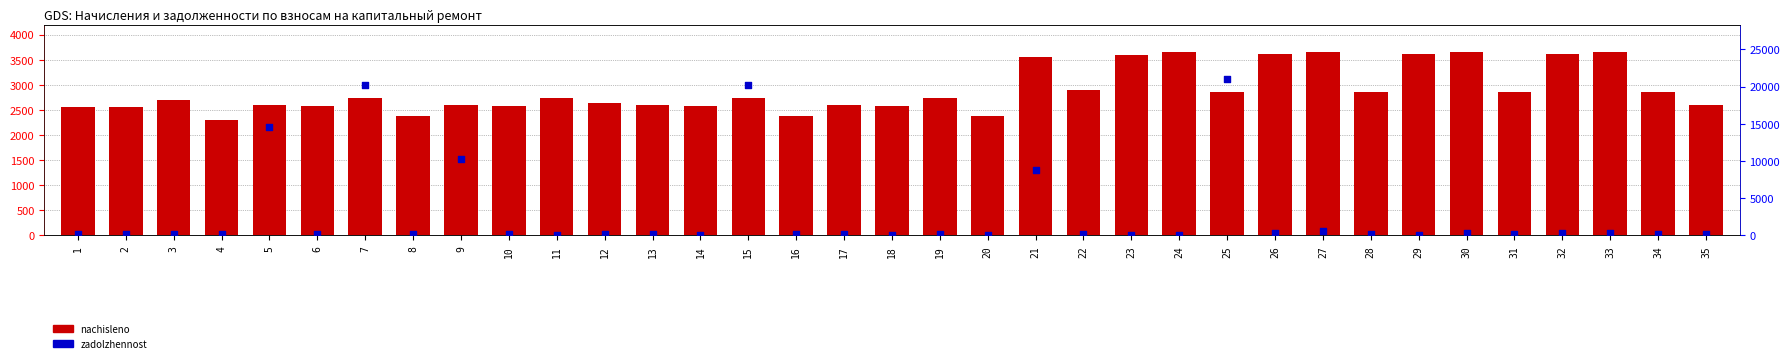

Which series has the largest total across all categories?

nachisleno